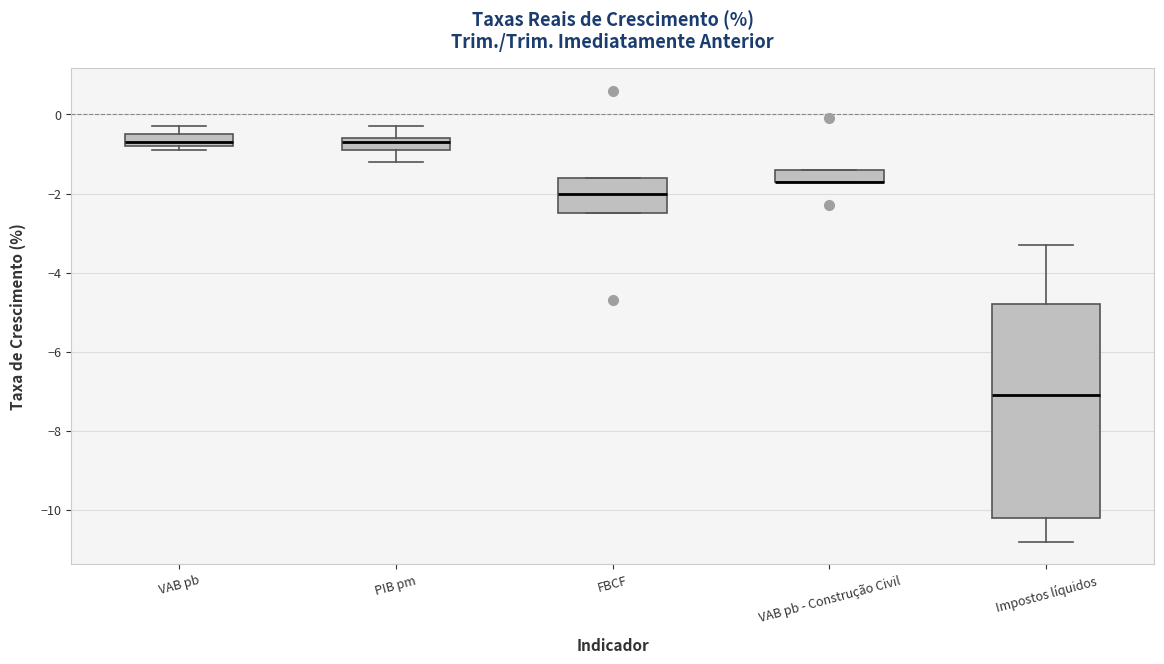

Which box is the tallest, from its lower edge to its upper edge?

Impostos líquidos